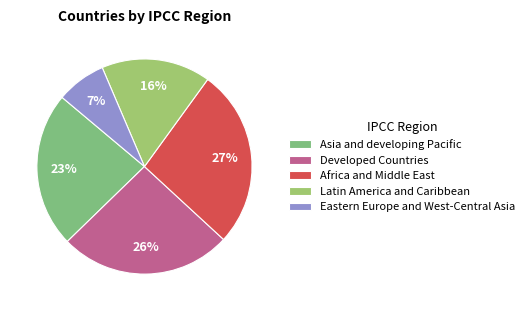

What percentage do Africa and Middle East and Asia and developing Pacific together represent?

50.2%